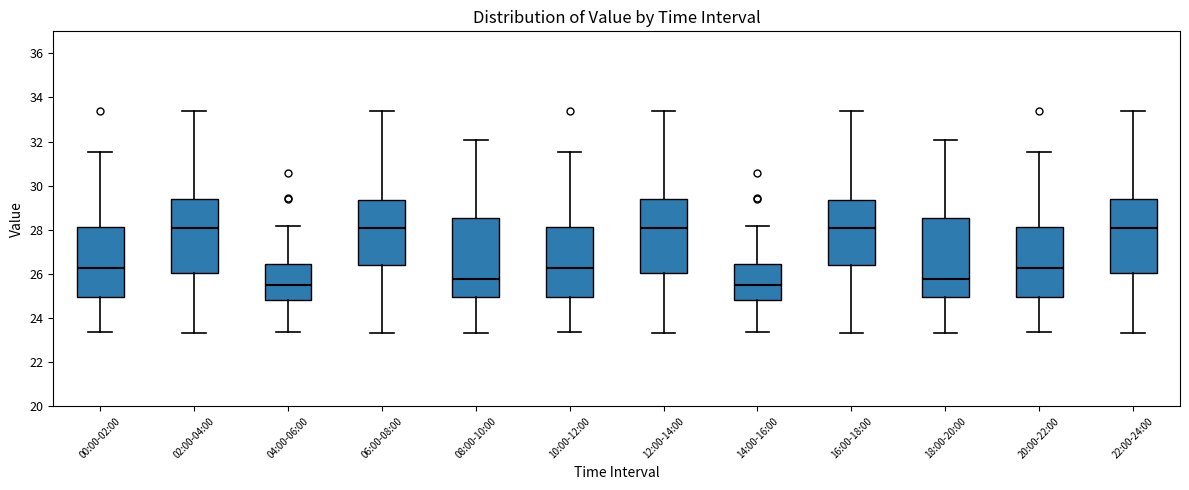

Where does the upper whisker of the box for 06:00-08:00 end on the y-axis? The values are not printed on the chart, so give them approximately, as read against the axis.

33.4